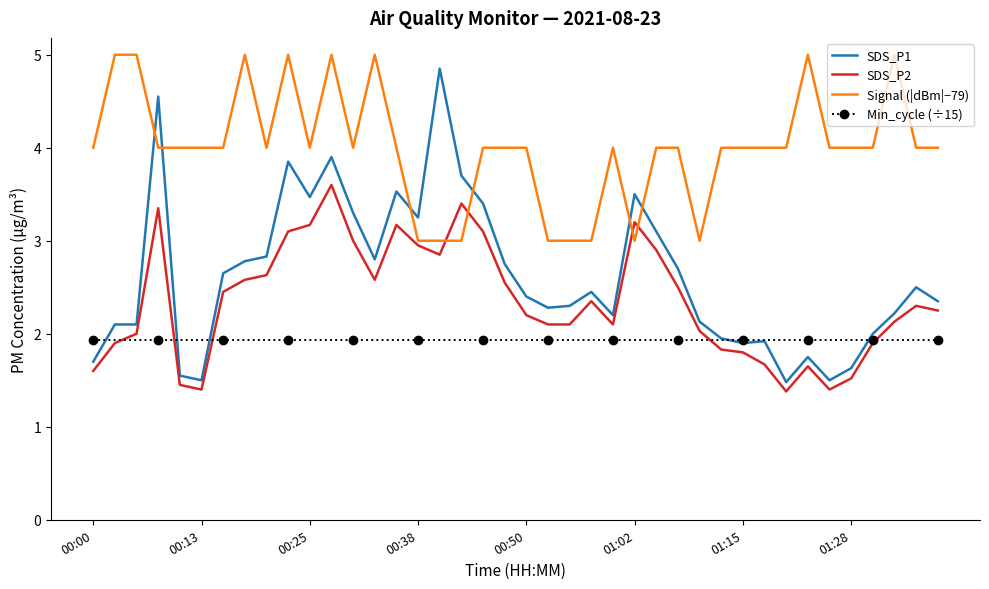

Which series has the largest total across all categories?

Signal (|dBm|−79)